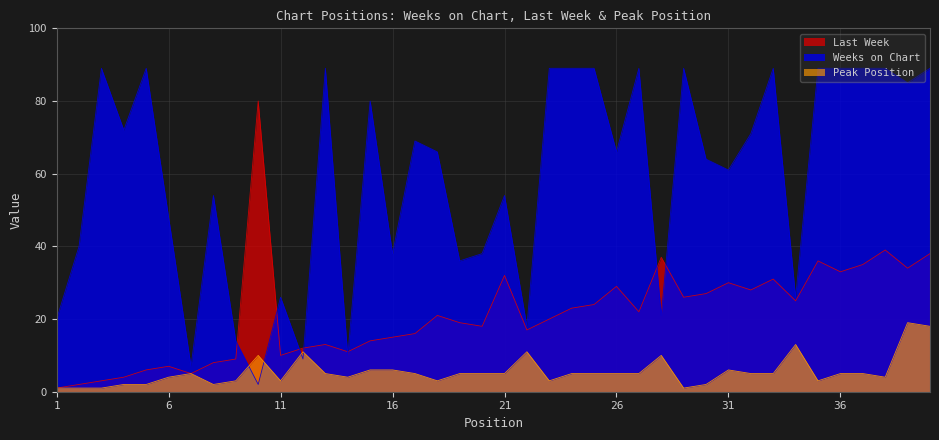

Which series has the largest total across all categories?

Weeks on Chart